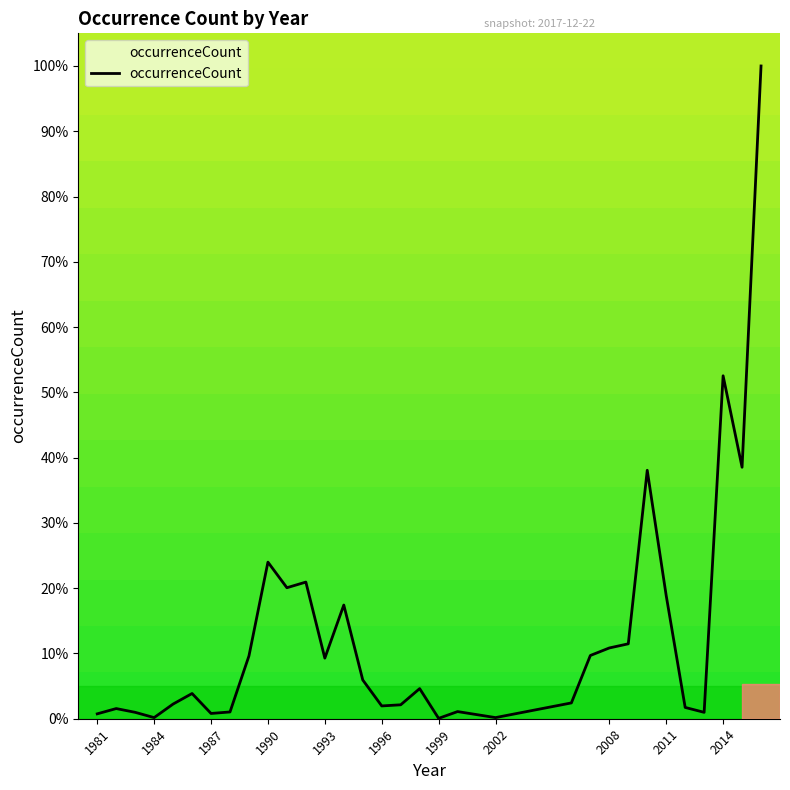

What is the greatest value displayed?

100.0